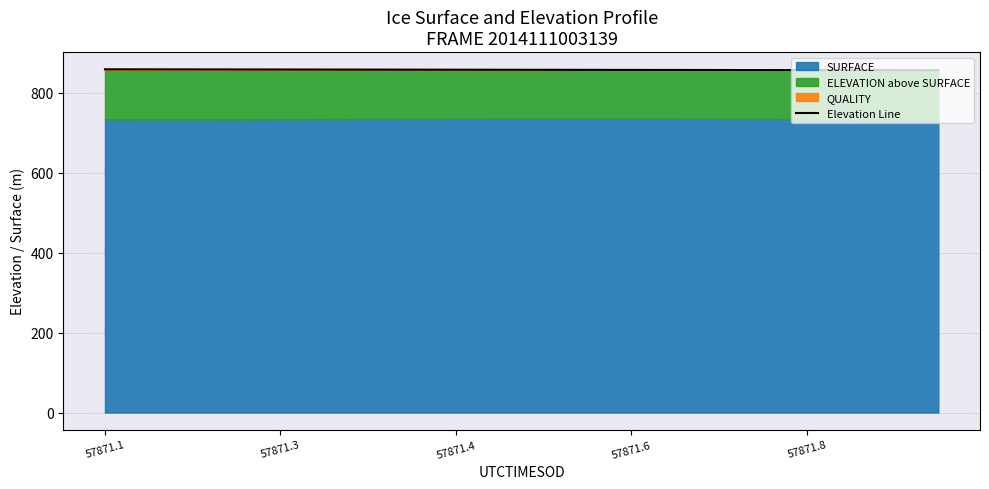

The value at 7 is 857.4. True or false?

True